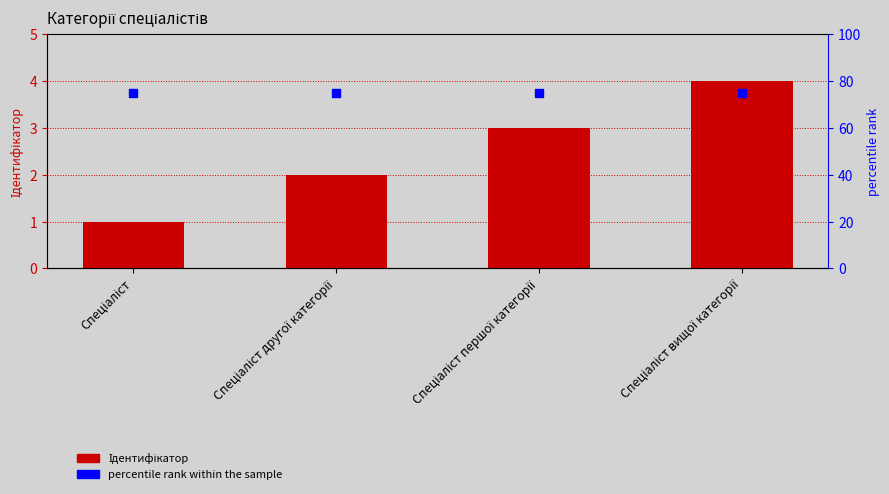

Which series reaches the maximum Y coordinate?

percentile rank within the sample